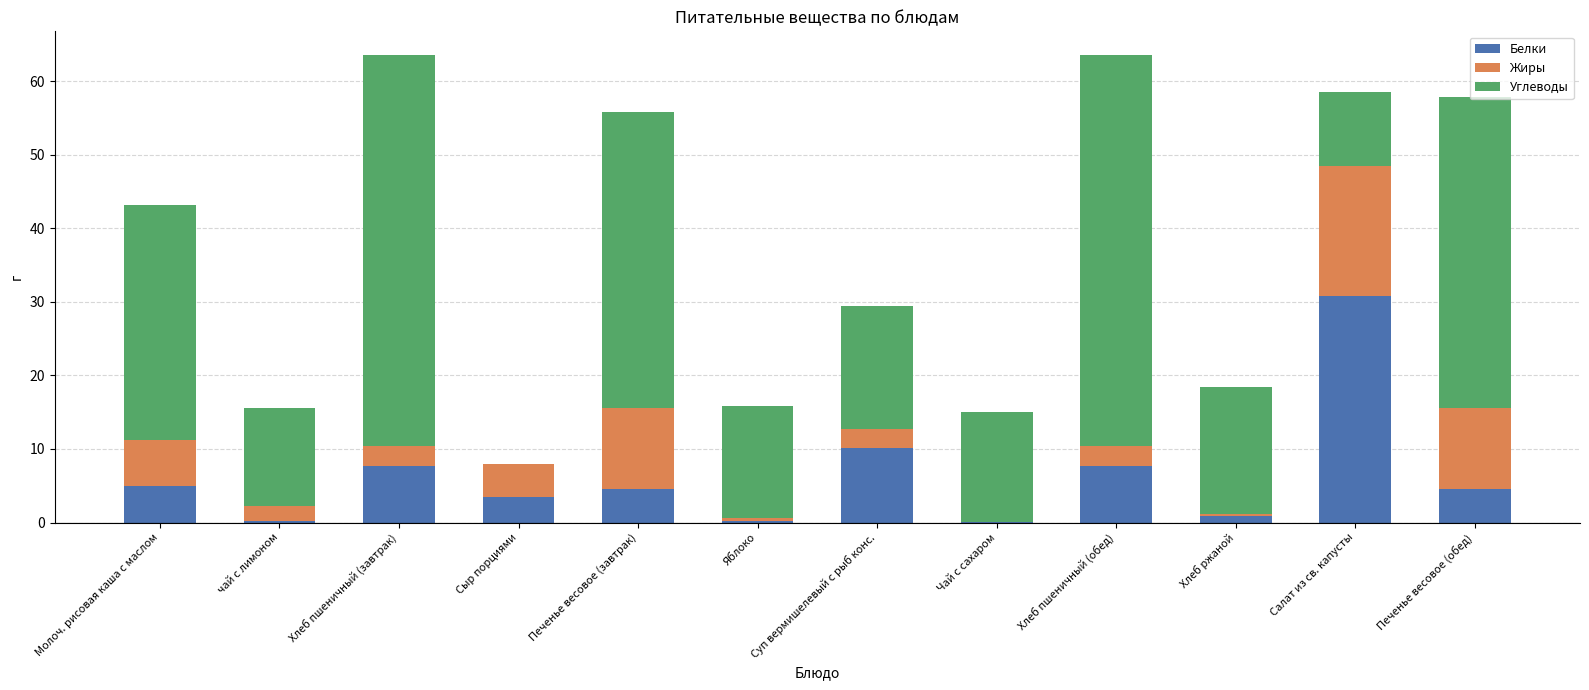

What is the total value across all series at Печенье весовое (завтрак)?

55.8